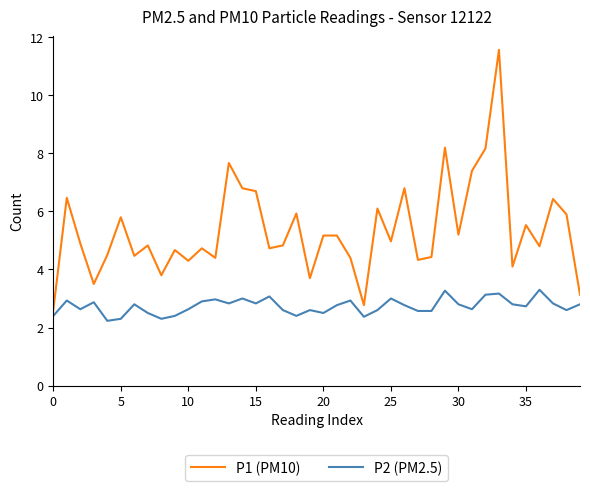

Which series has the widest spread of values?

P1 (PM10)